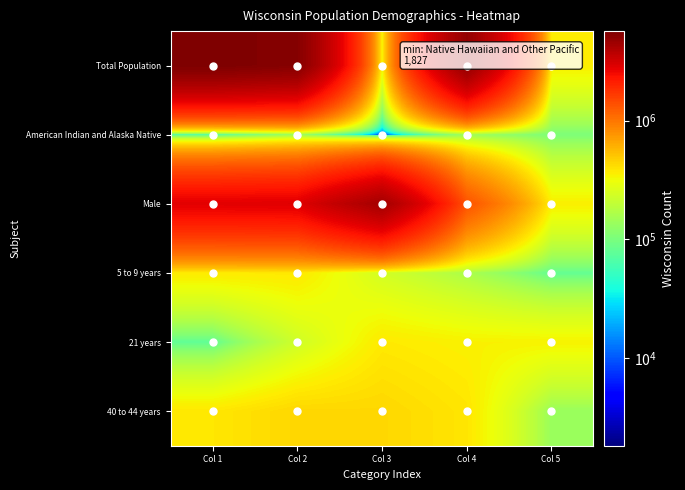

At which category is the sum across all series the highest?

Col 1